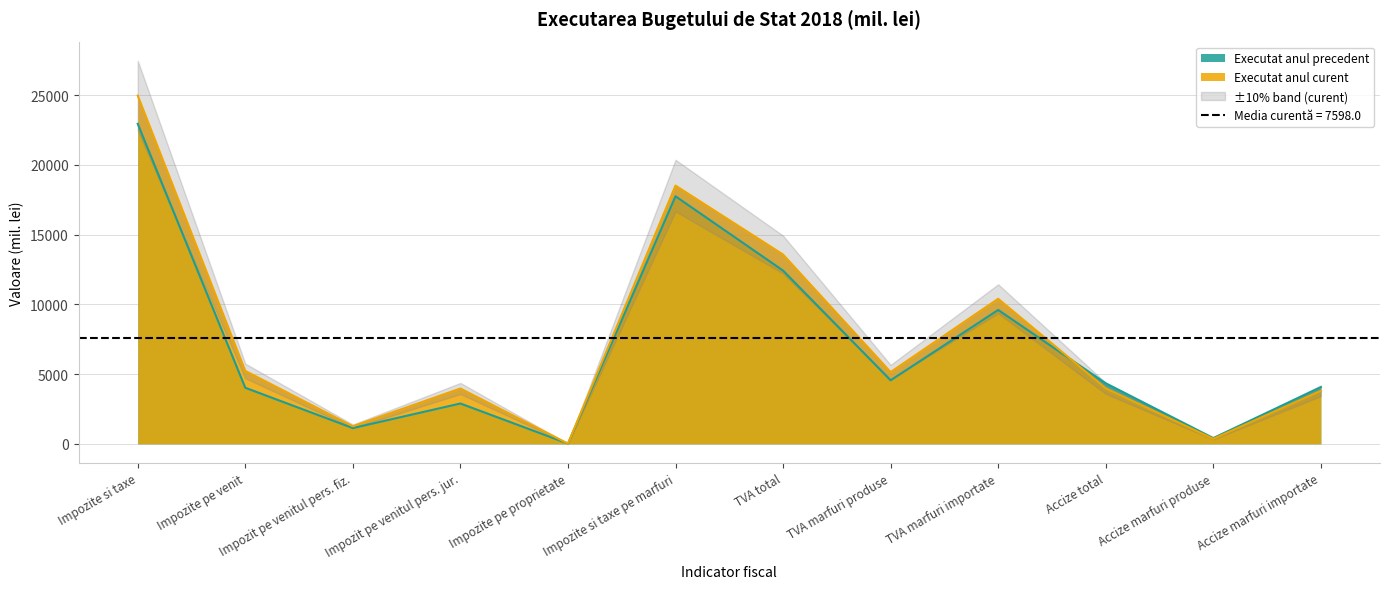

What value does the Executat anul curent series have at Impozit pe venitul pers. jur.?

3966.5